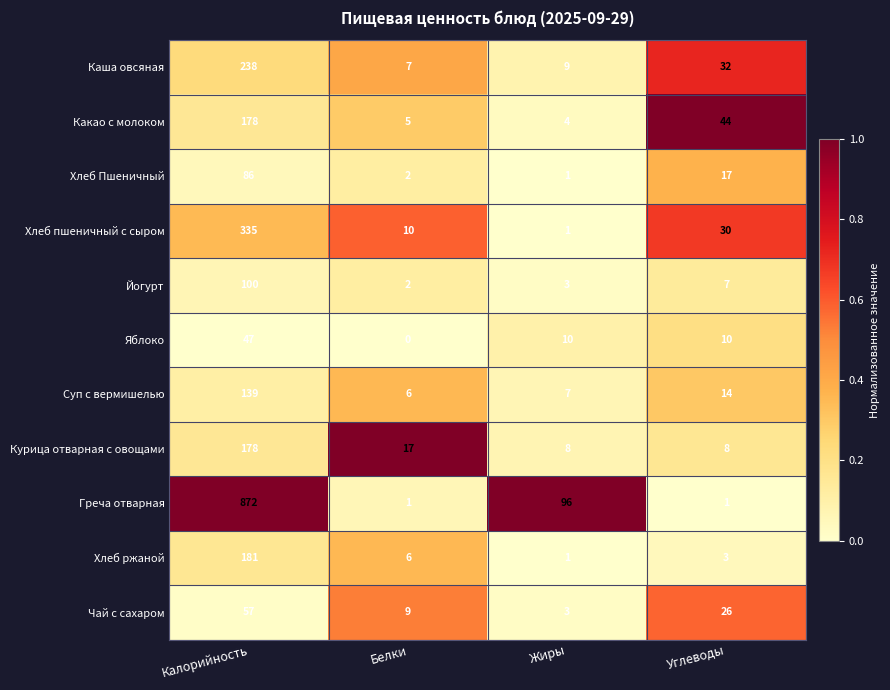

How many distinct data groups are displayed?

11